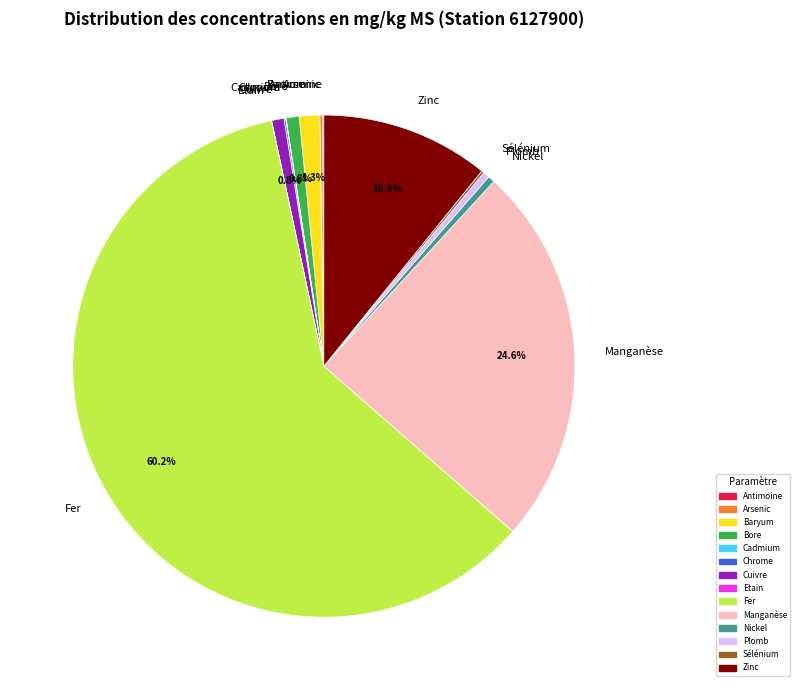

Does Zinc account for over 50% of the chart?

No